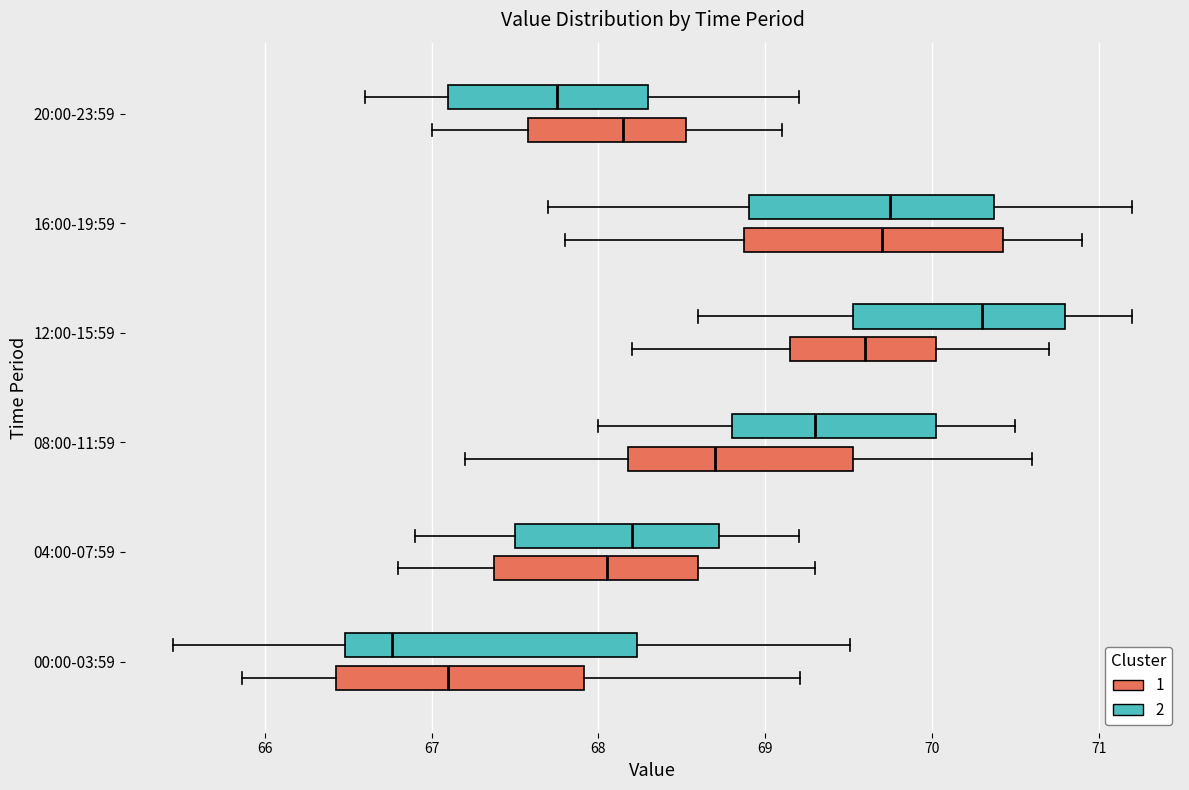

Where does the median line of the box for 20:00-23:59 (1) sit on the x-axis? The values are not printed on the chart, so give them approximately, as read against the axis.

68.2